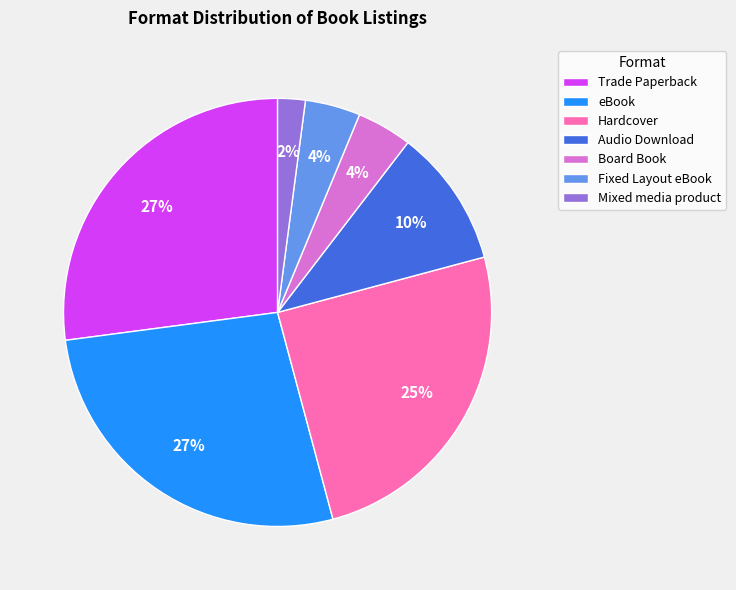

Approximately how many times larger is the value at Trade Paperback compared to eBook?

1.0